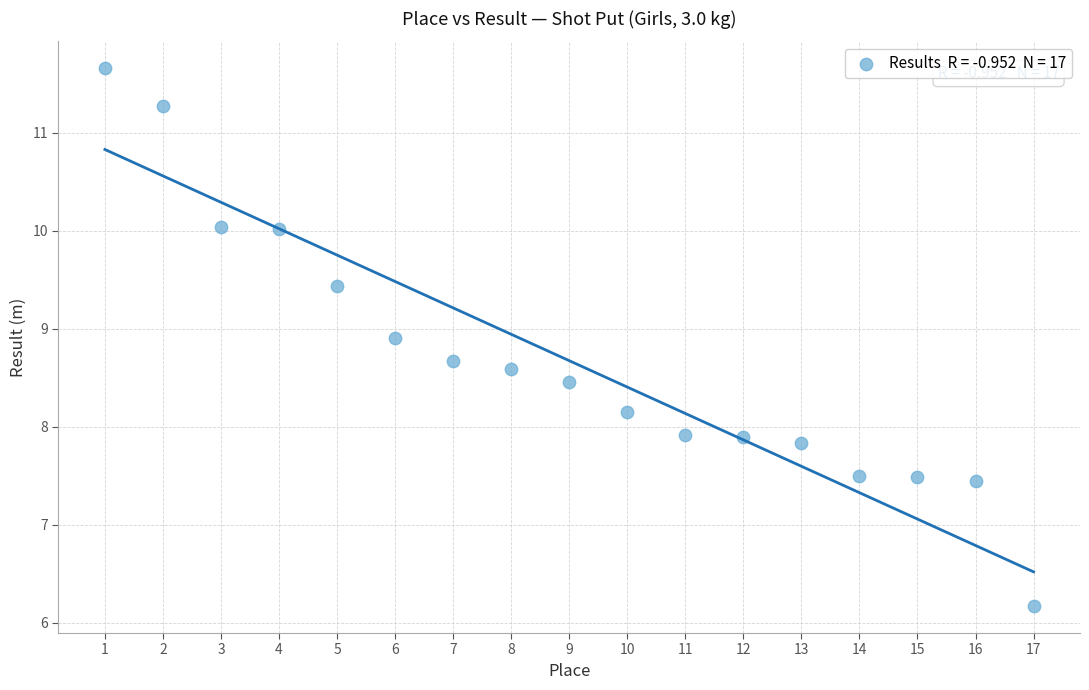

What is the range of Y values (max minus min)?

5.5